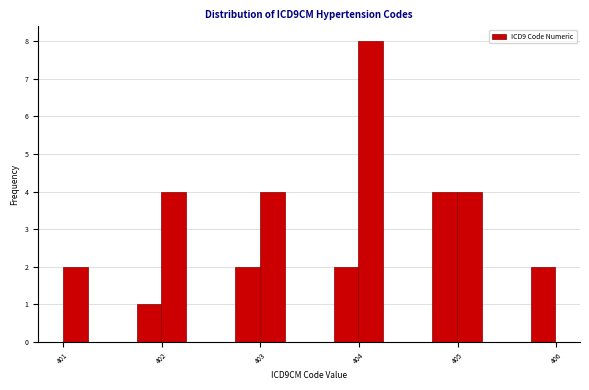

Read against the x-axis, roughly where is the centre of the tallest bar?

404.1